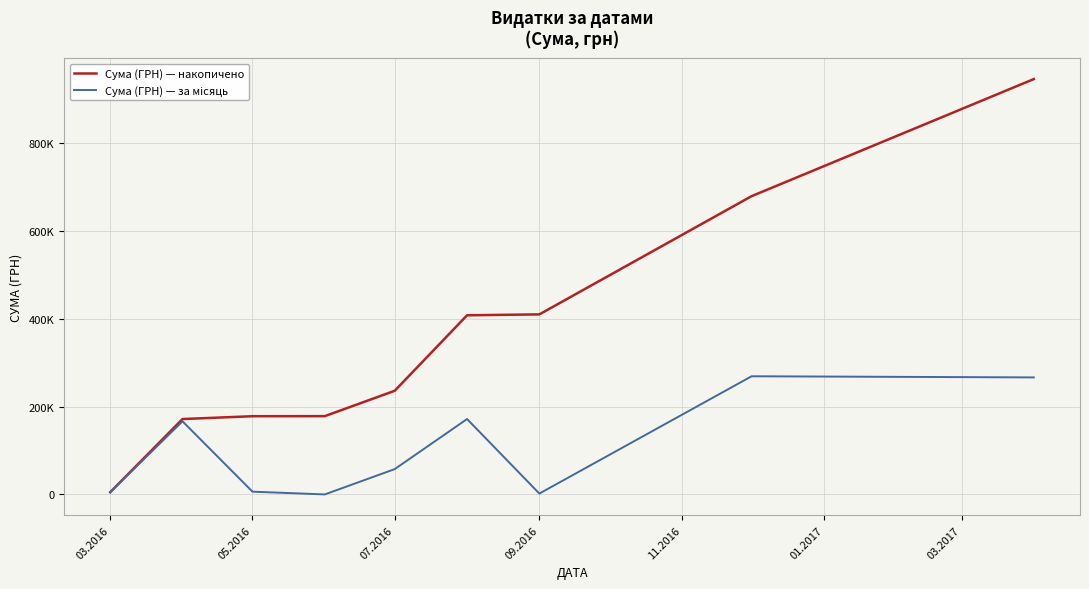

Does the chart display data point markers on the line(s)?

No